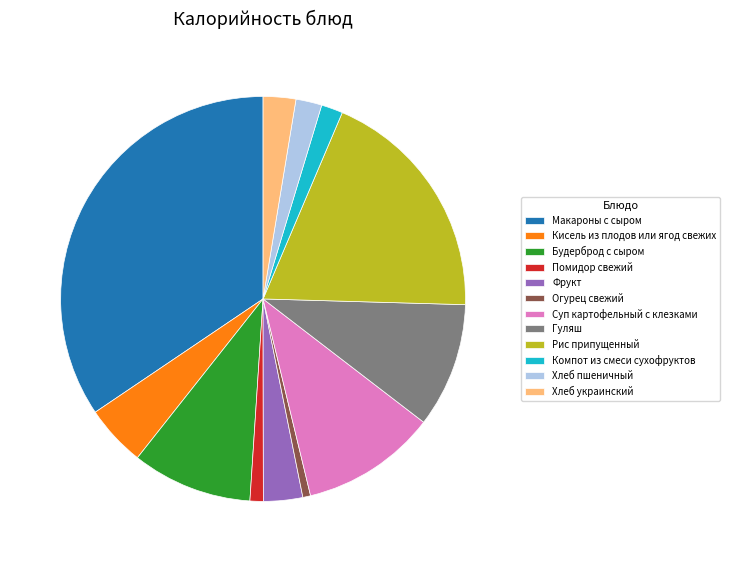

Is there a majority slice in this chart?

No